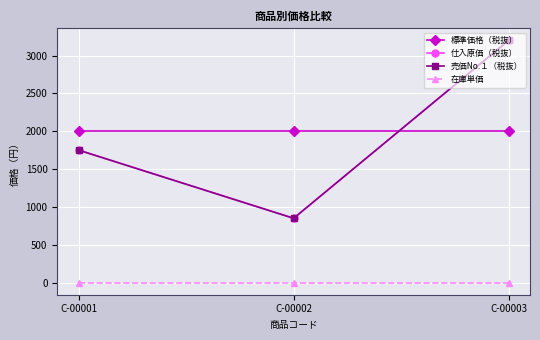

Reading right to left, list all the values displayed in this chart.

標準価格（税抜）: C-00003=2000	C-00002=2000	C-00001=2000
仕入原価（税抜）: C-00003=3200	C-00002=850	C-00001=1750
売価No.１（税抜）: C-00003=3200	C-00002=850	C-00001=1750
在庫単価: C-00003=0	C-00002=0	C-00001=0